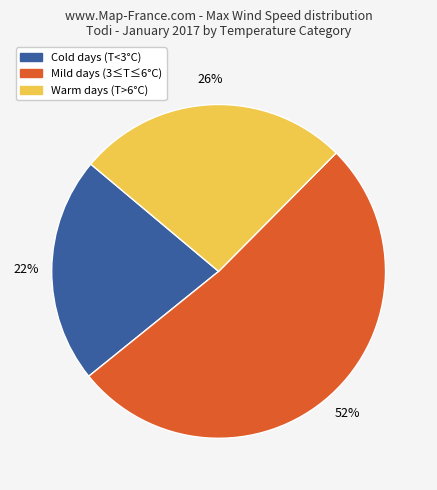

Does any single category account for the majority?

Yes